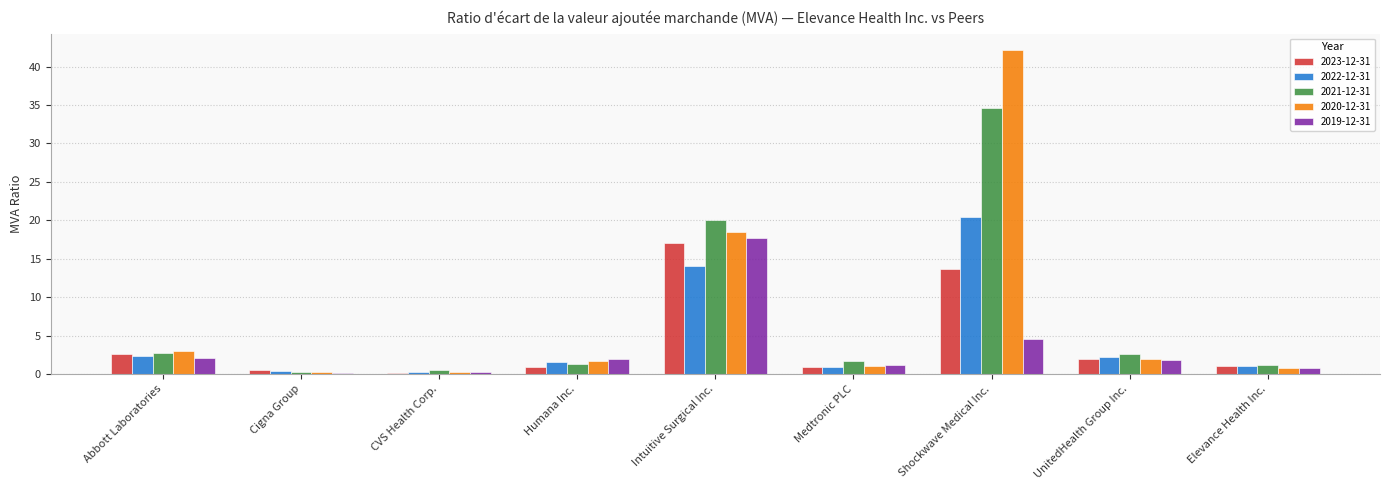

At which category does the chart reach its peak across all series?

Shockwave Medical Inc.